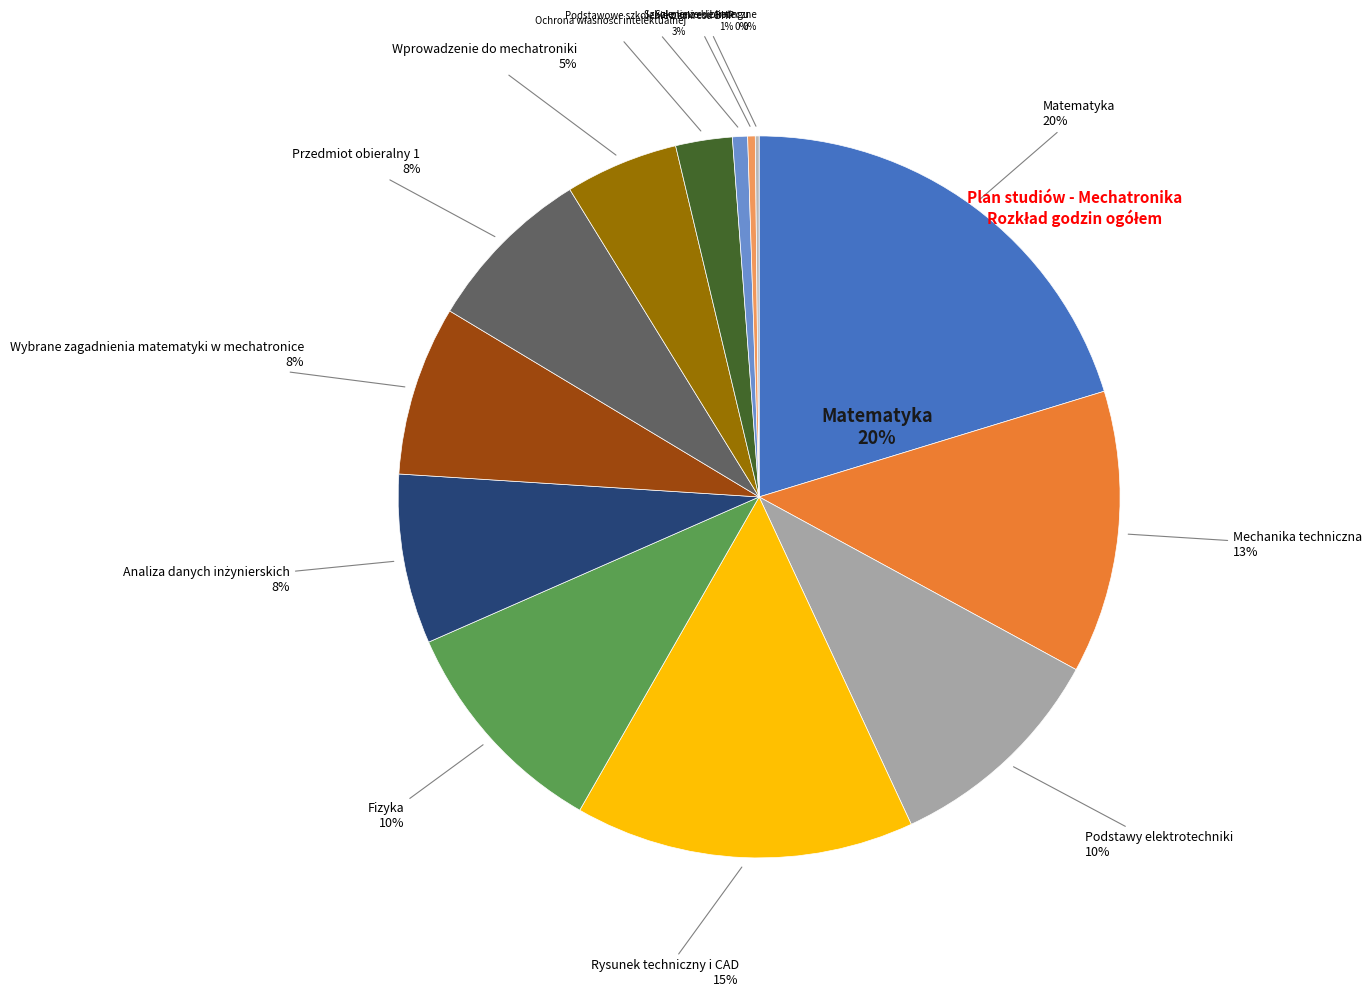

To the nearest percent, what percentage of the pie is Fizyka?

10%